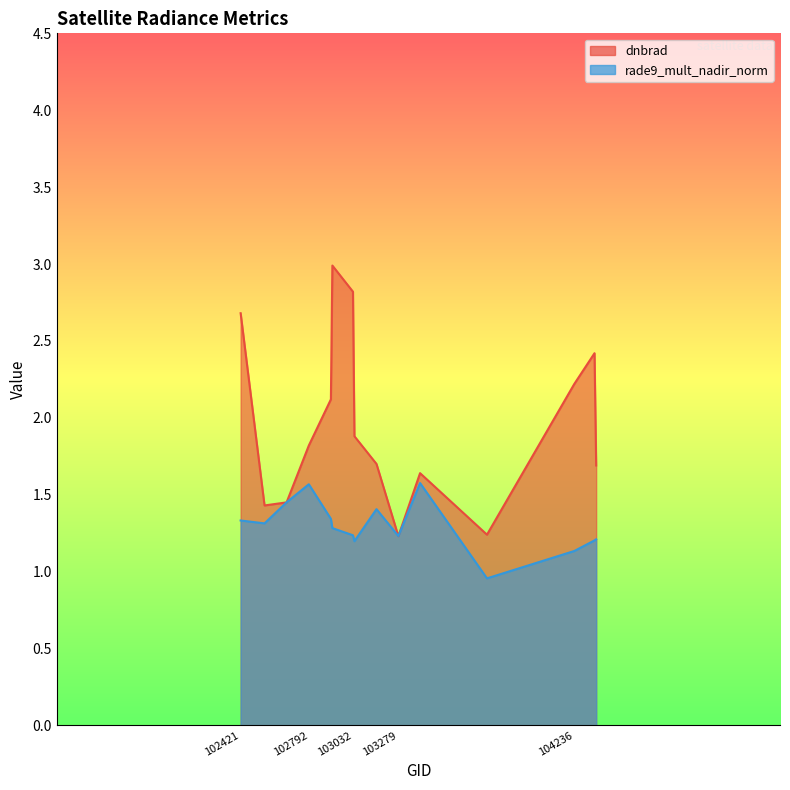

Between 102912 and 104236, which is larger?

104236